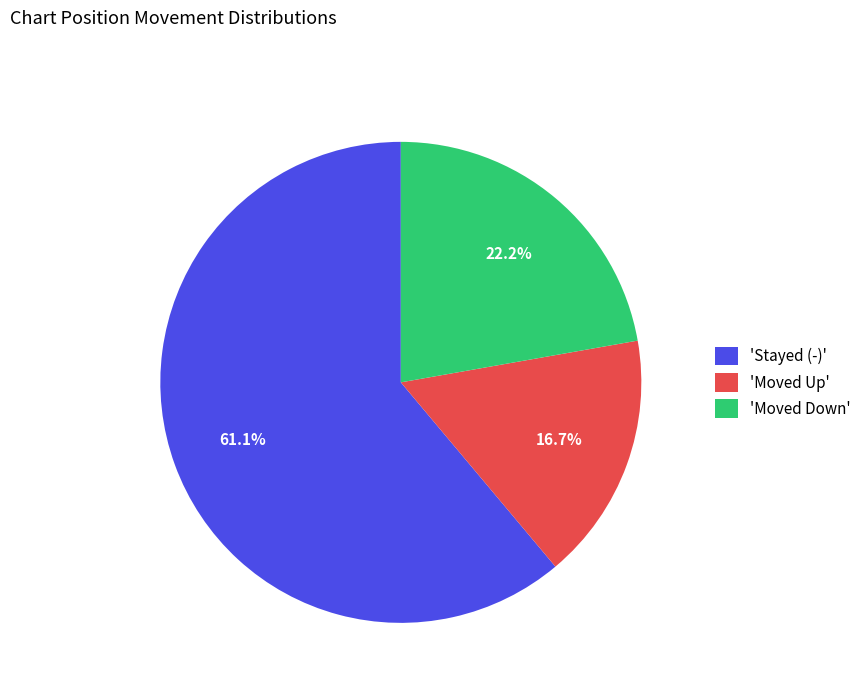

How many slices are in this pie chart?

3